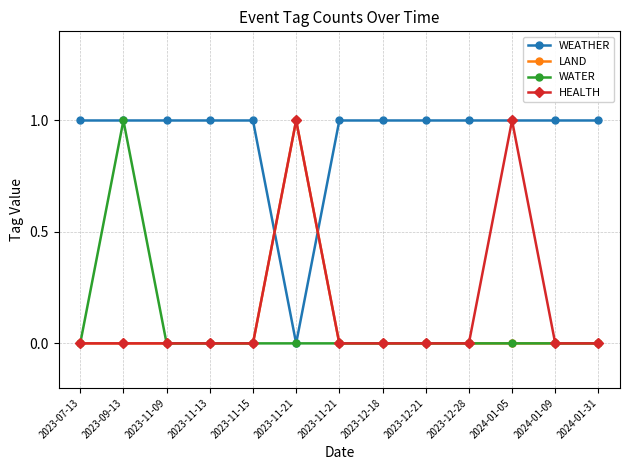

Does the chart have visible grid lines?

Yes